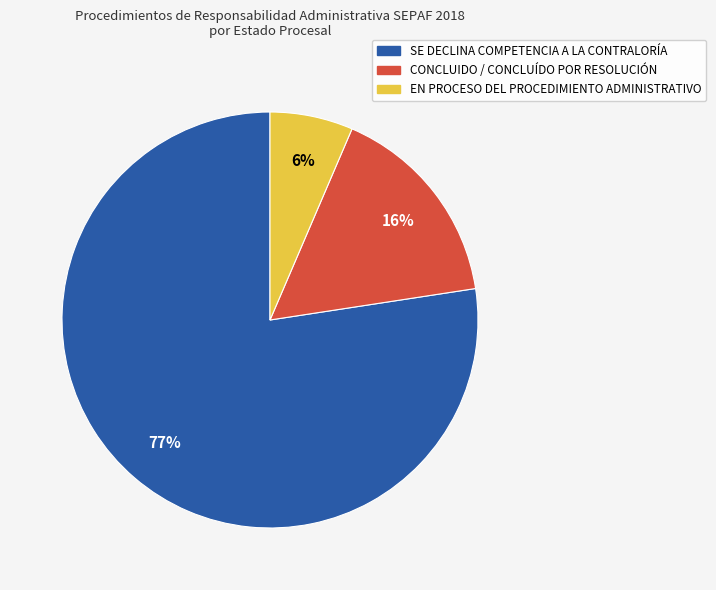

Rank the categories by value from lowest to highest.

EN PROCESO DEL PROCEDIMIENTO ADMINISTRATIVO, CONCLUIDO / CONCLUÍDO POR RESOLUCIÓN, SE DECLINA COMPETENCIA A LA CONTRALORÍA